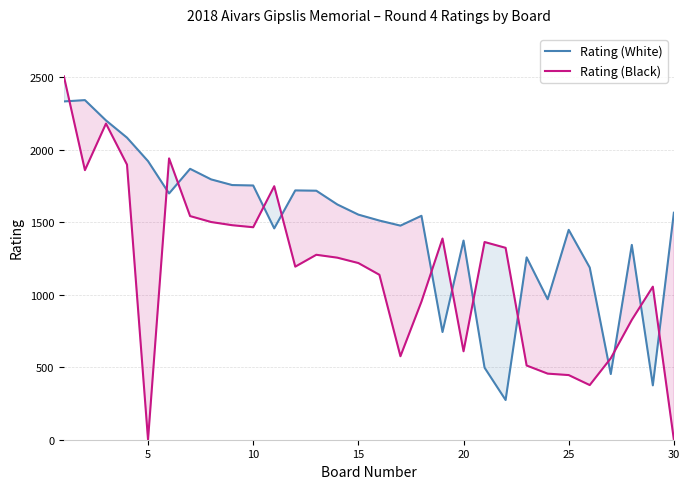

How many categories are shown in the chart?

30